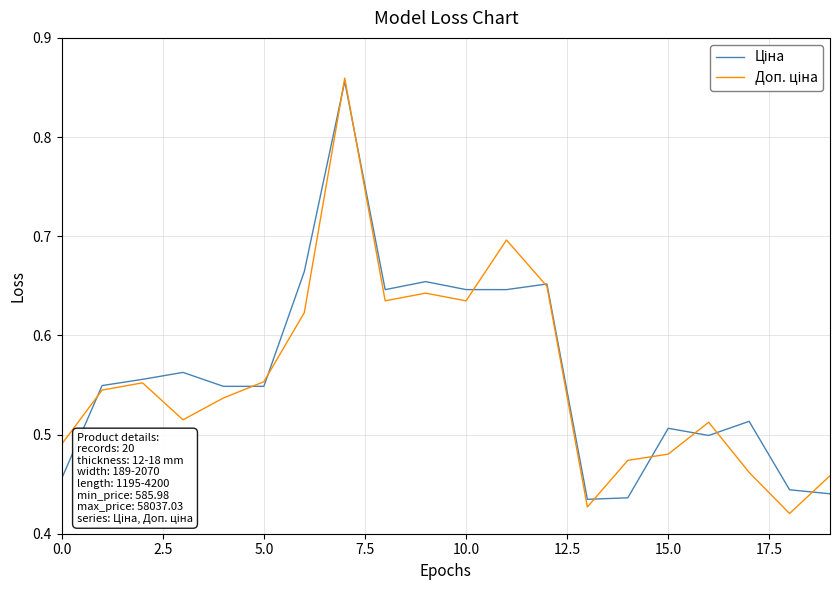

What is the minimum value shown in the chart?

0.4